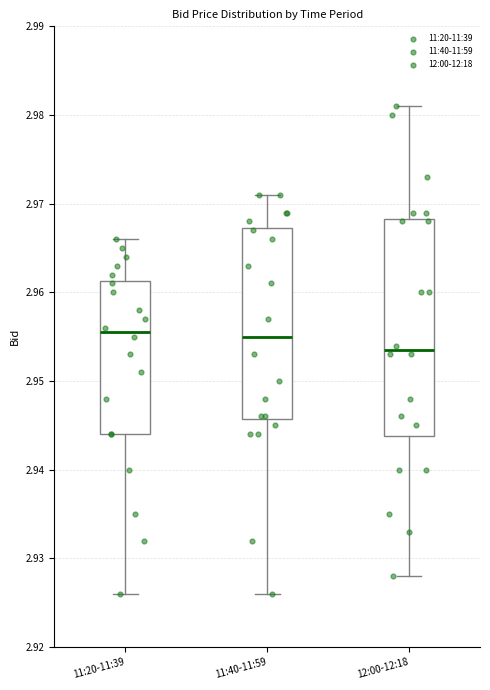

Comparing the boxes themselves (not the whiskers), which one is the tallest?

12:00-12:18